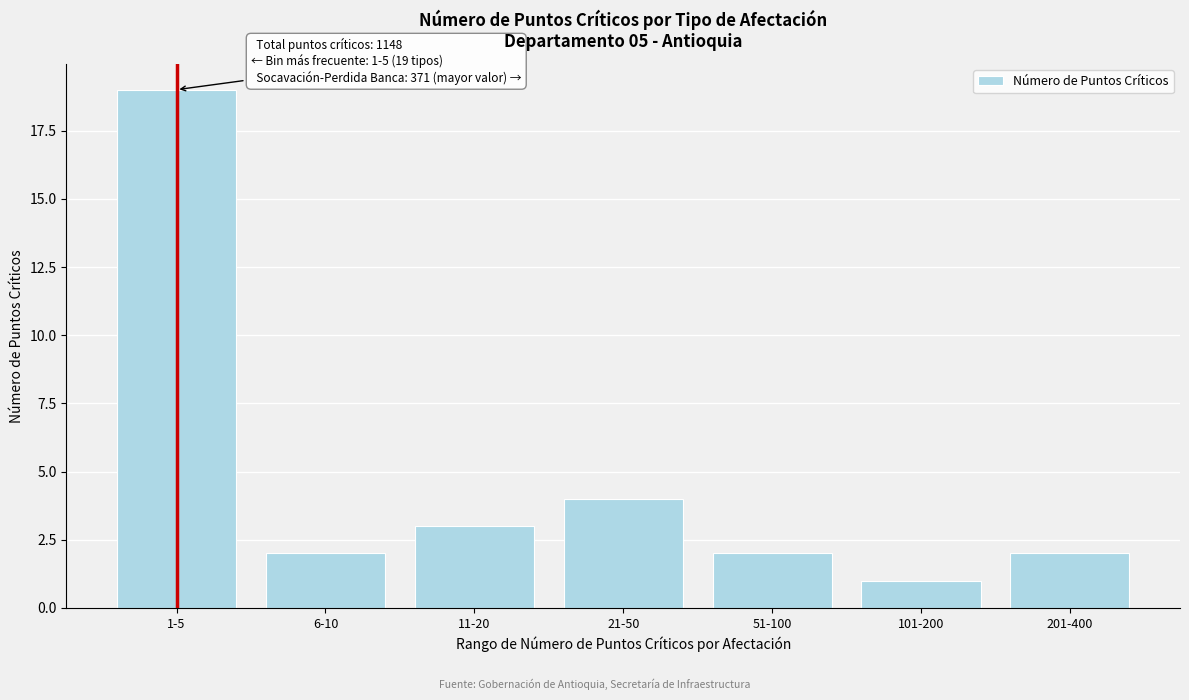

Reading left to right, transcribe all the data shown in this chart.

1-5=19	6-10=2	11-20=3	21-50=4	51-100=2	101-200=1	201-400=2